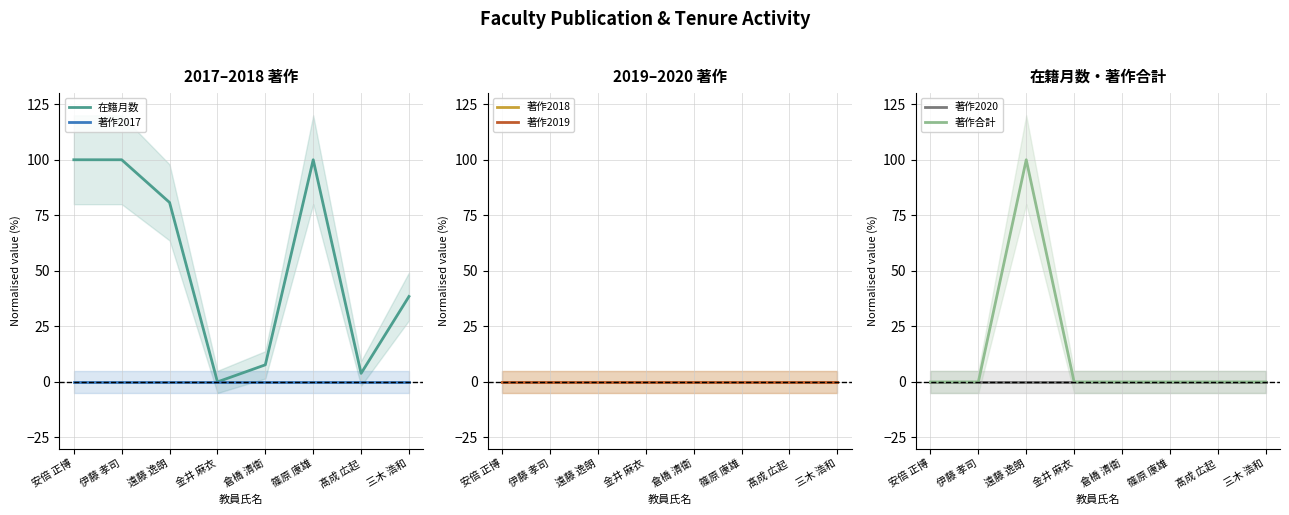

What are all the series names shown in the legend?

在籍月数, 著作2017, 著作2018, 著作2019, 著作2020, 著作合計